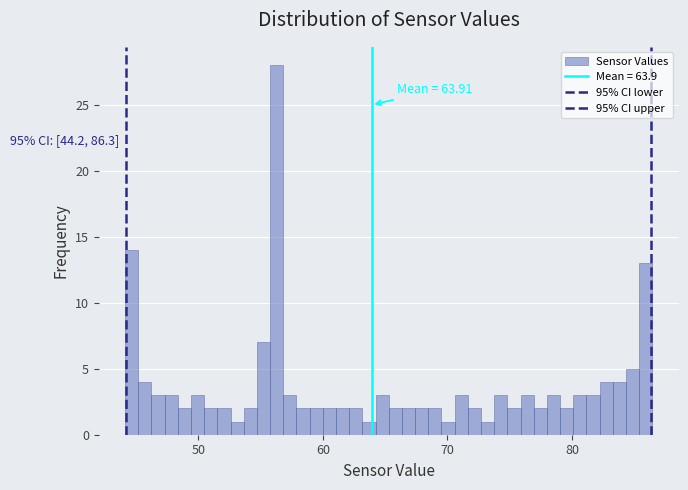

Read against the x-axis, roughly where is the centre of the tallest bar?

56